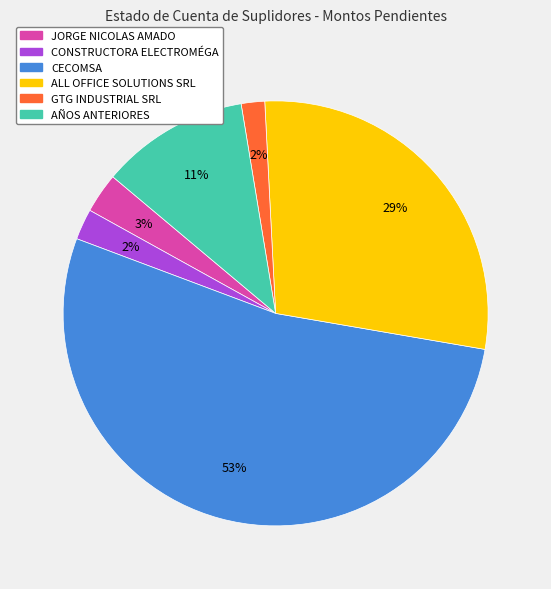

Which slice is the largest?

CECOMSA